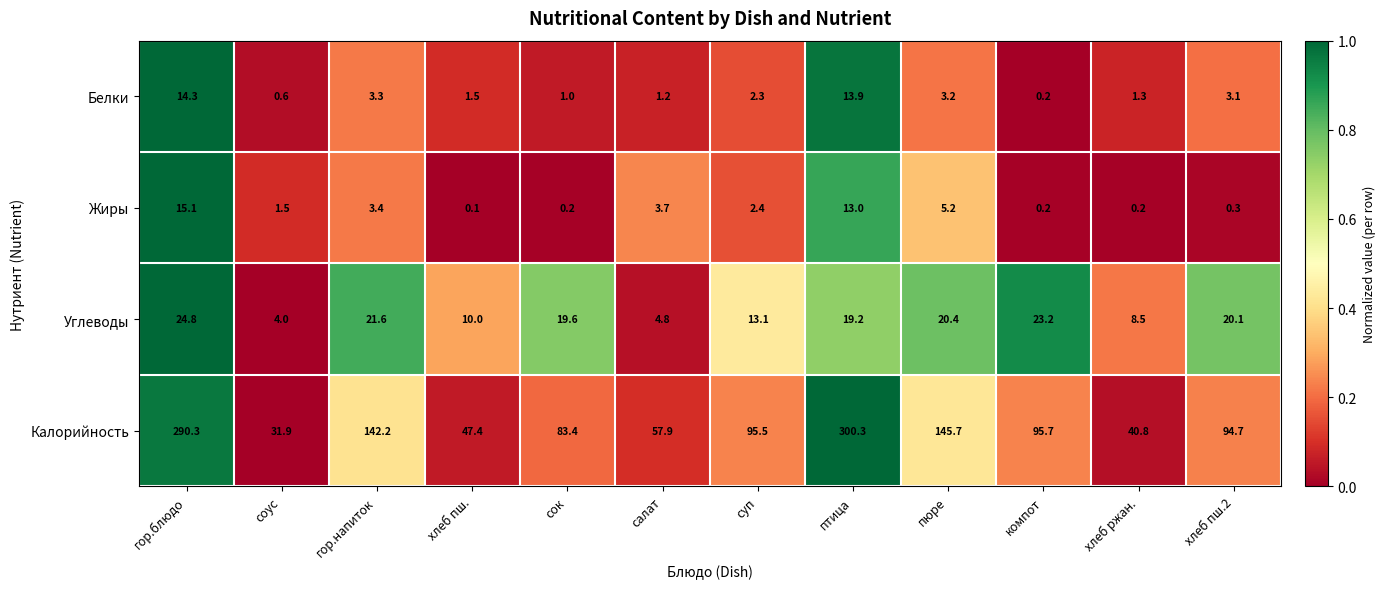

List the series in order of their peak value, highest first.

Калорийность, Углеводы, Жиры, Белки